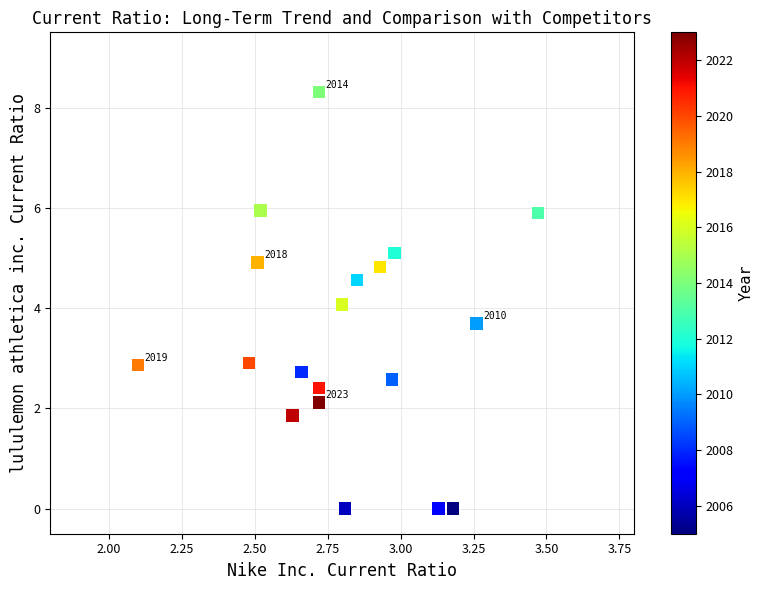

What is the range of X values (max minus min)?

1.4